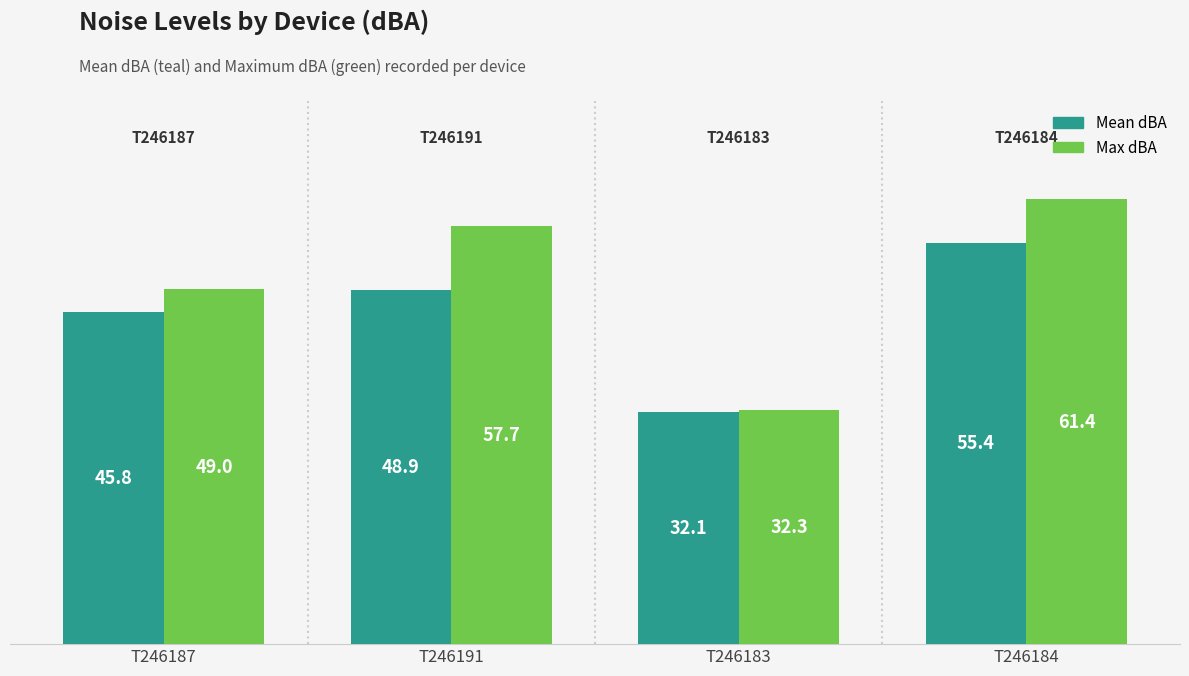

How many groups of bars are there?

4